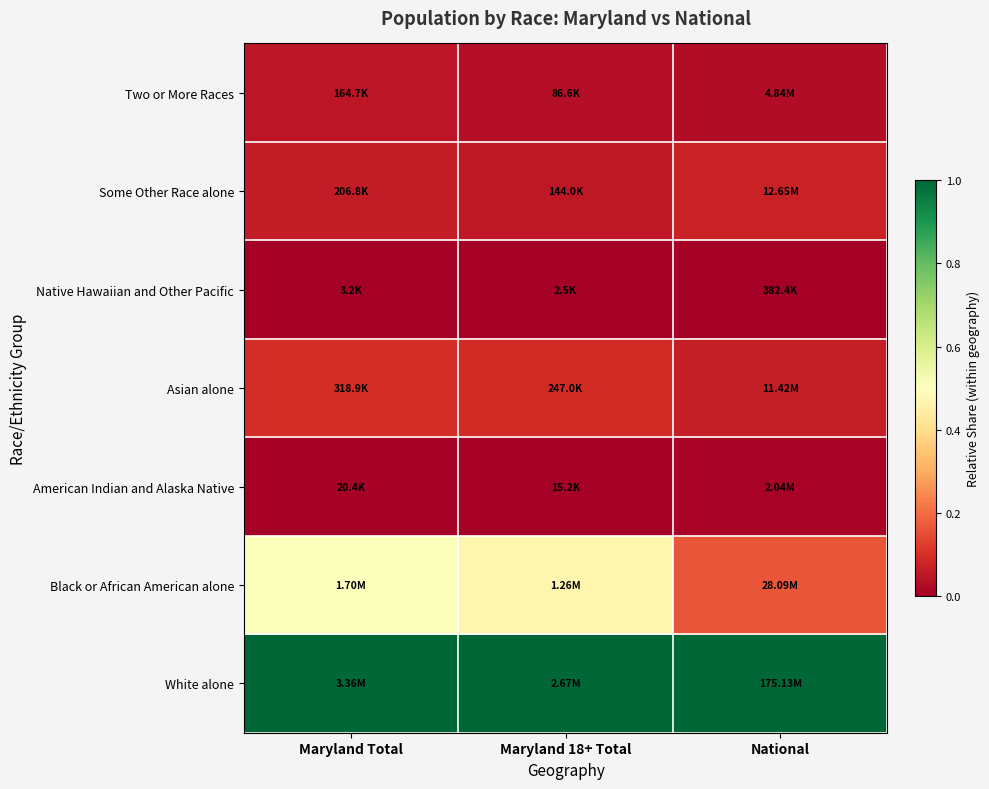

At which category is the sum across all series the highest?

Maryland Total